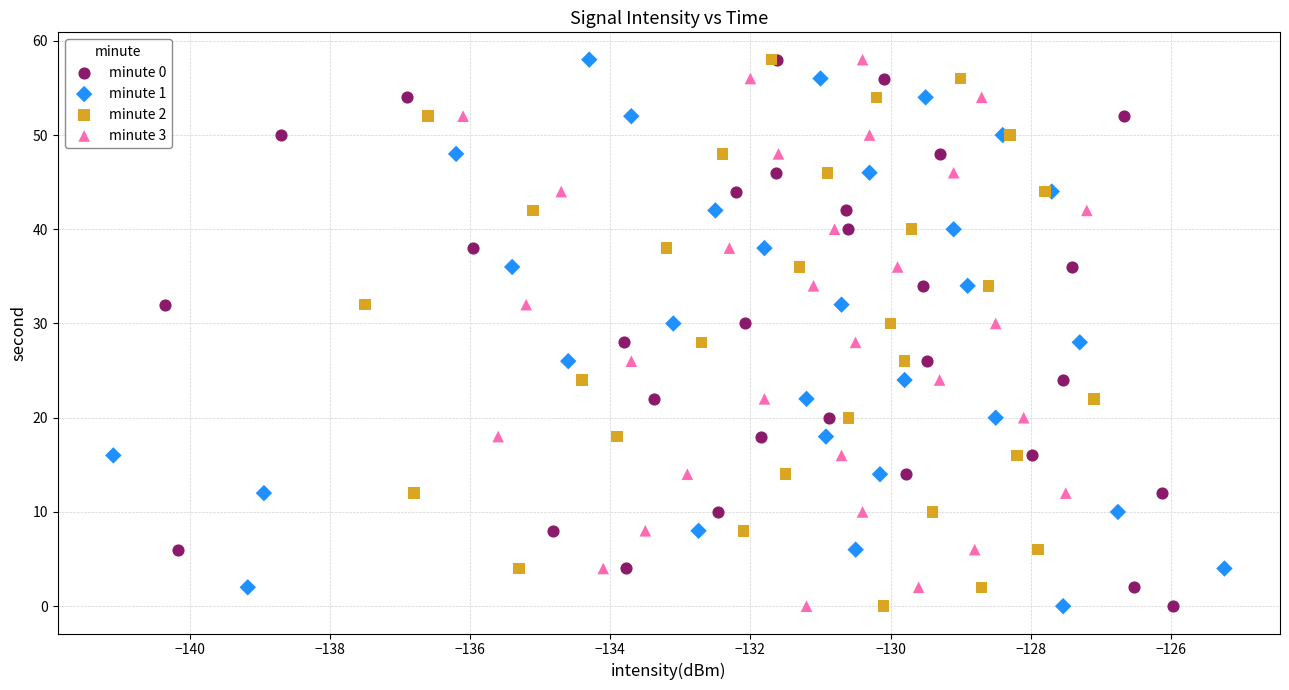

What are all the series names shown in the legend?

minute 0, minute 1, minute 2, minute 3